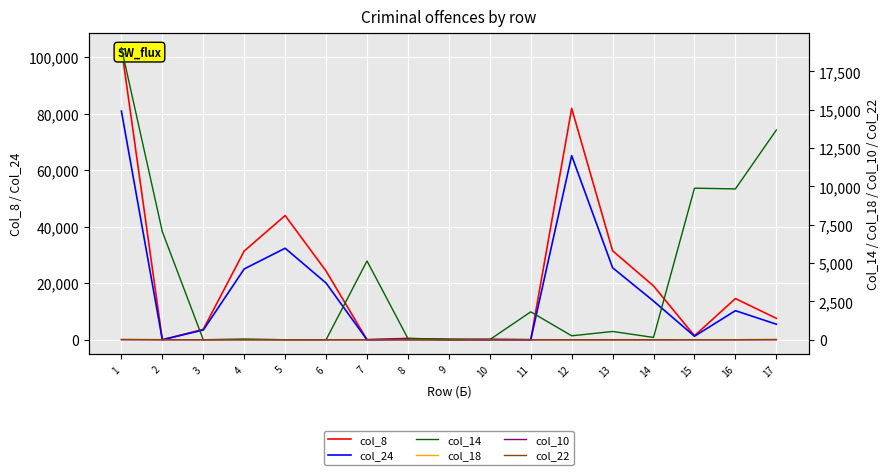

At which category does the chart reach its peak across all series?

1